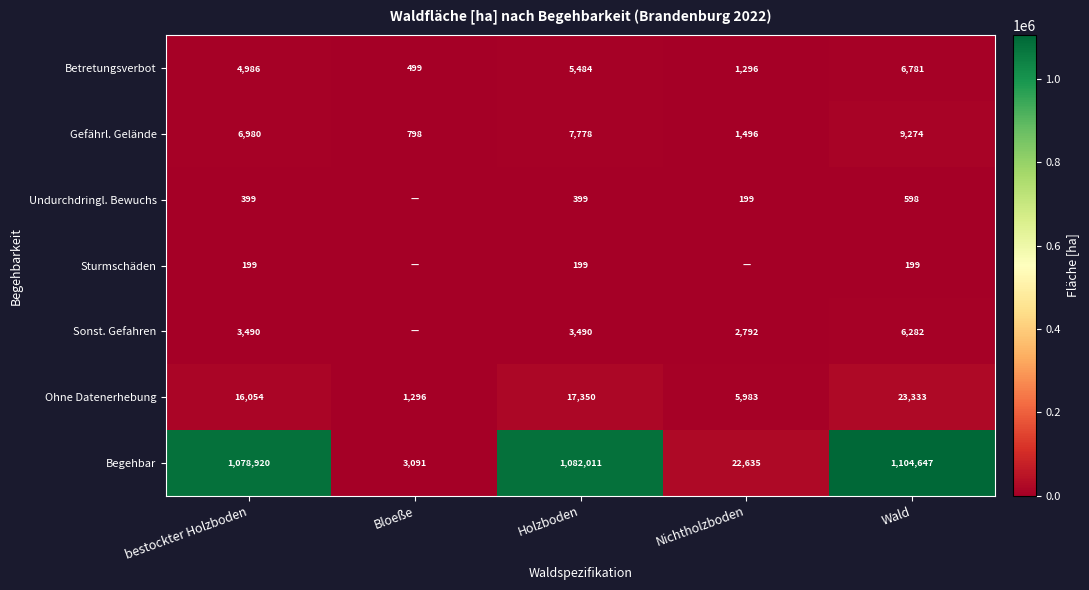

What is the approximate value of Ohne Datenerhebung at Nichtholzboden, to the nearest 10?

5980